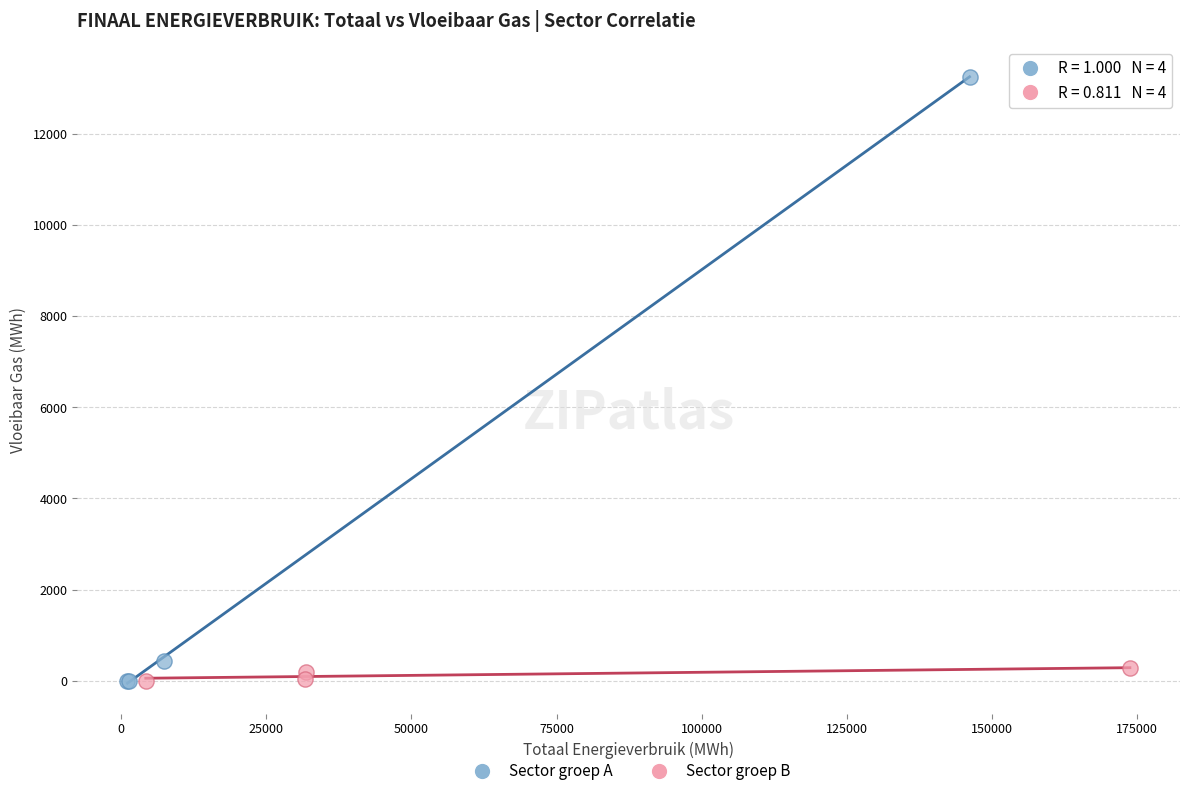

Which series contains the highest Y value?

Sector groep A